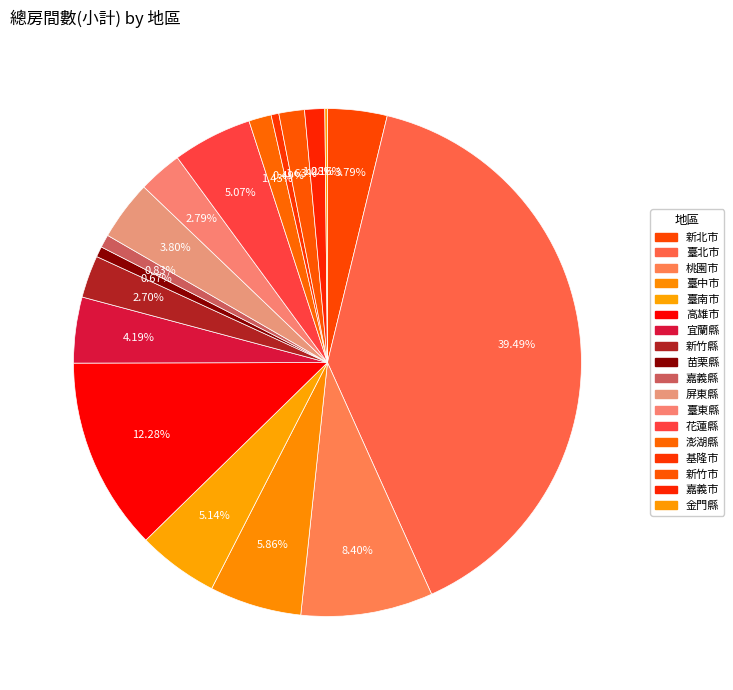

Is it true that 新竹市 is 1% of the pie?

False